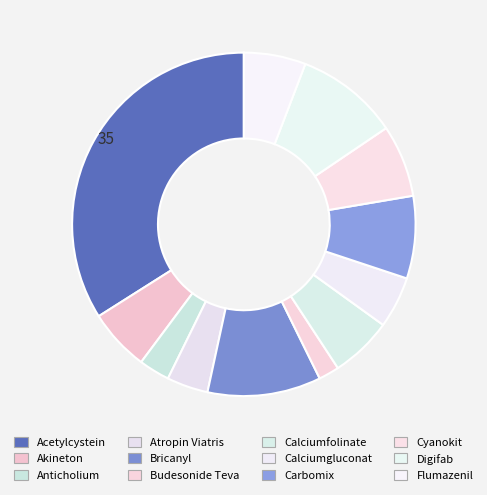

To the nearest percent, what portion does Akineton represent?

6%